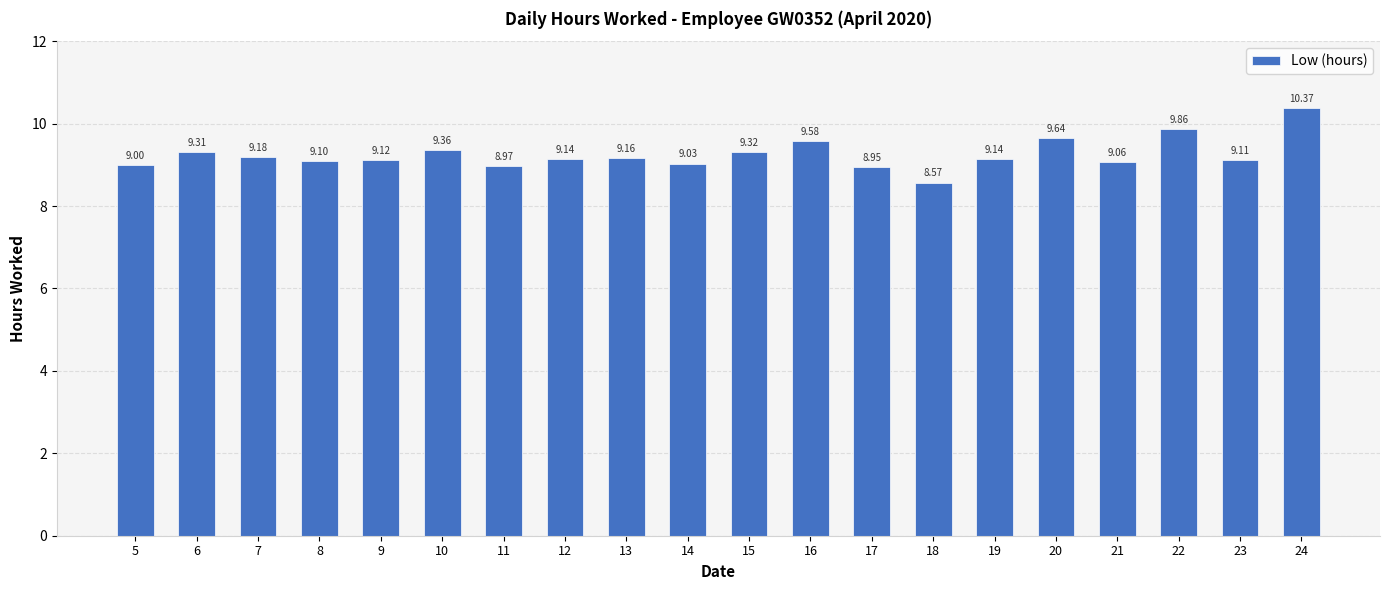

What is the difference between the maximum and second lowest values?

1.4